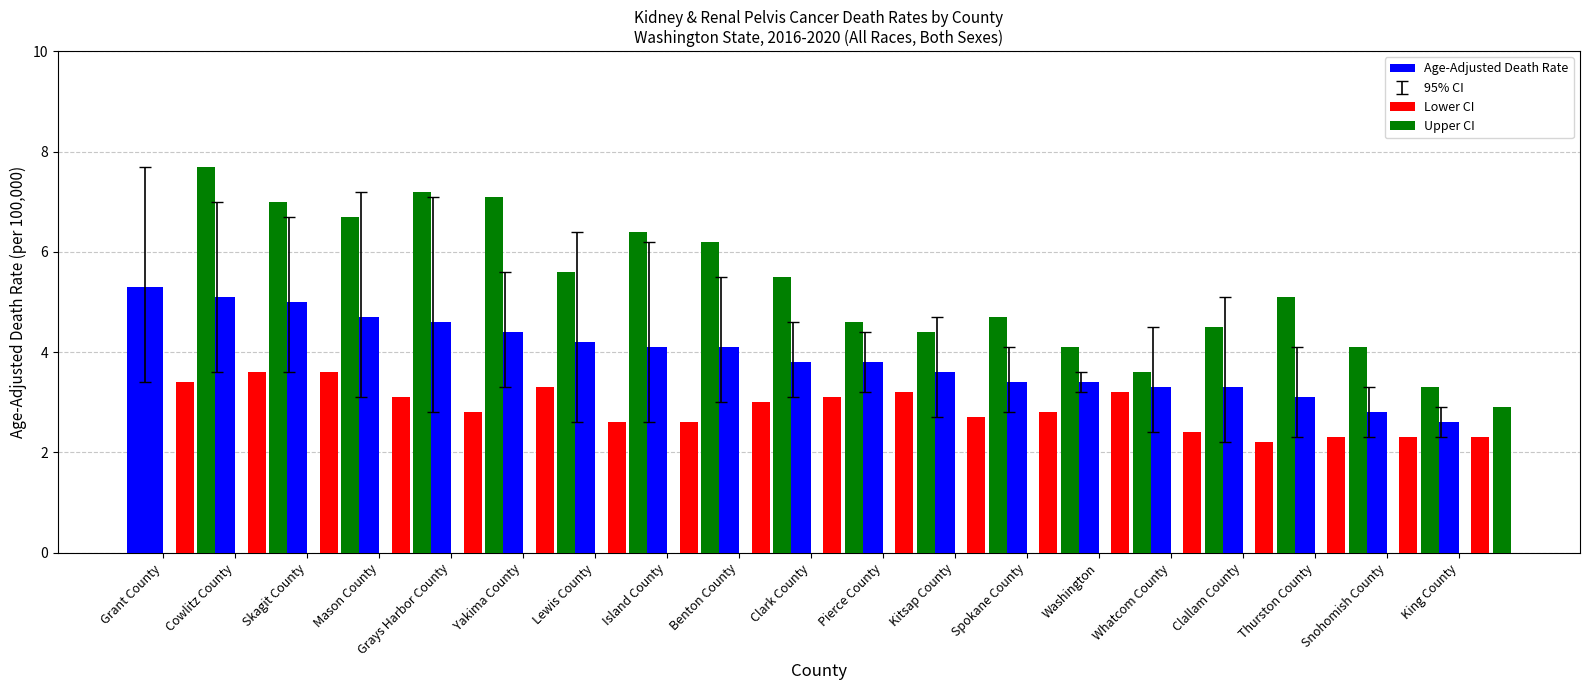

What is the sum of the Lower CI values at Grant County and Skagit County?

7.0